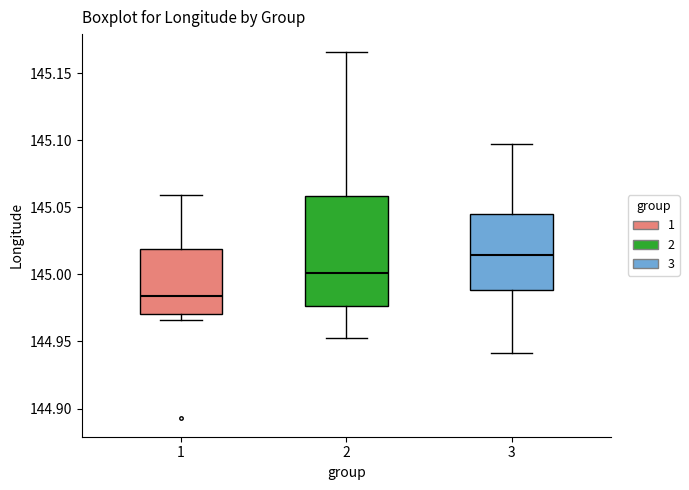

Reading left to right, transcribe this box plot: for each box, give where its median line is, the range the box spans, and where its two whiskers end, as read against the y-axis. The values are not printed on the chart, so give them approximately, as read against the axis.

1: median 144.985, box 144.970 to 145.020, whiskers 144.965 to 145.060
2: median 145.000, box 144.975 to 145.060, whiskers 144.955 to 145.165
3: median 145.015, box 144.990 to 145.045, whiskers 144.940 to 145.095